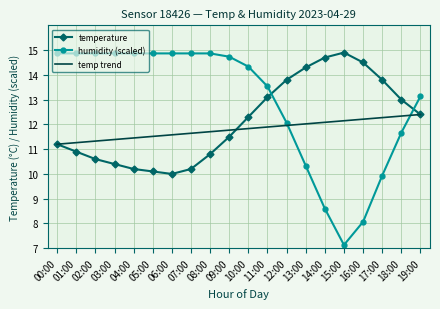

Where does the temperature series first go above 12?

10:00